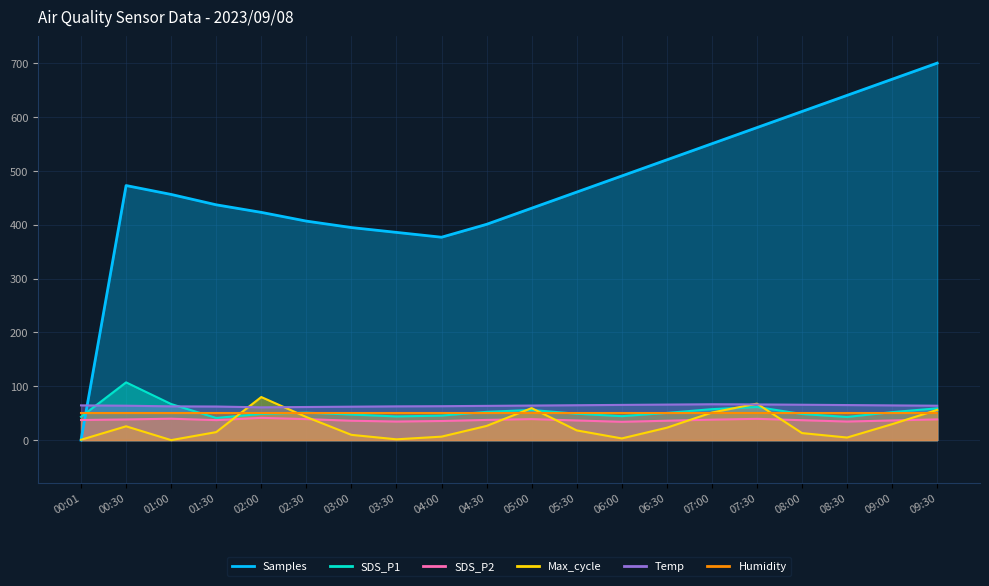

Which series has the largest total across all categories?

Samples